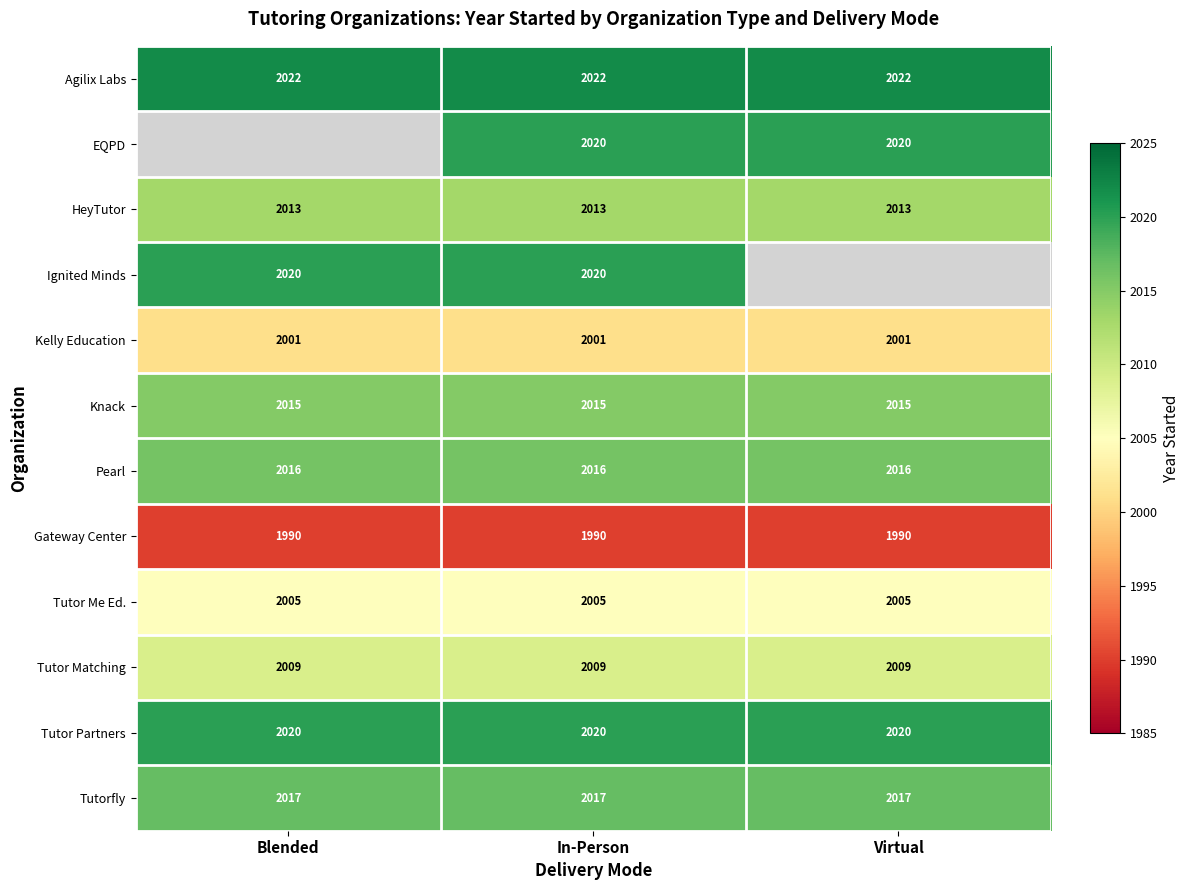

Which category has the highest value across all series?

Blended